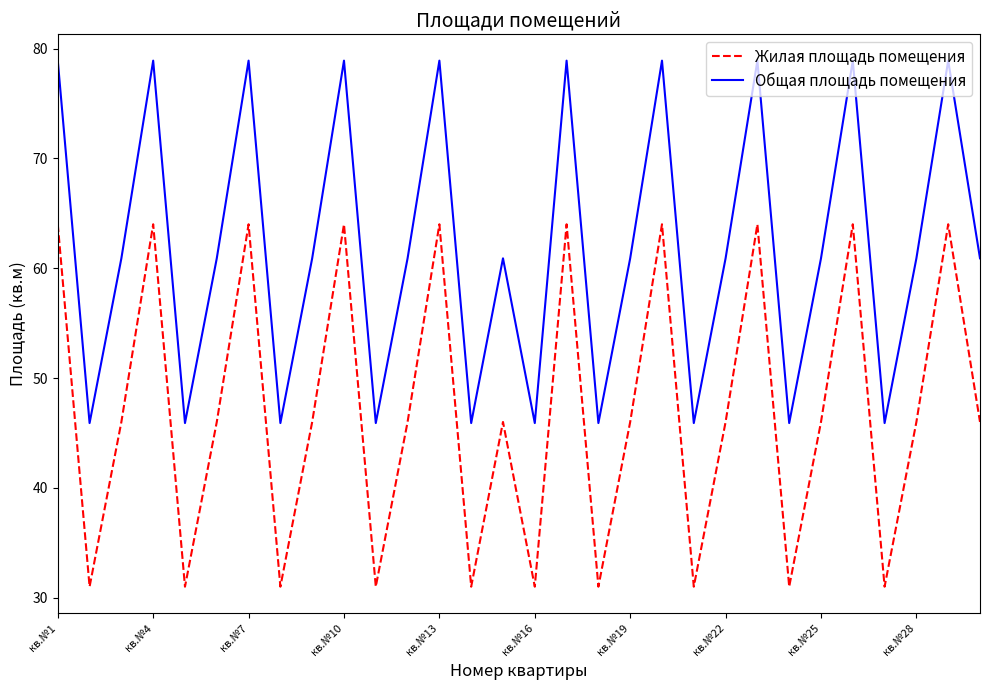

List the series in order of their overall mean, lowest first.

Жилая площадь помещения, Общая площадь помещения